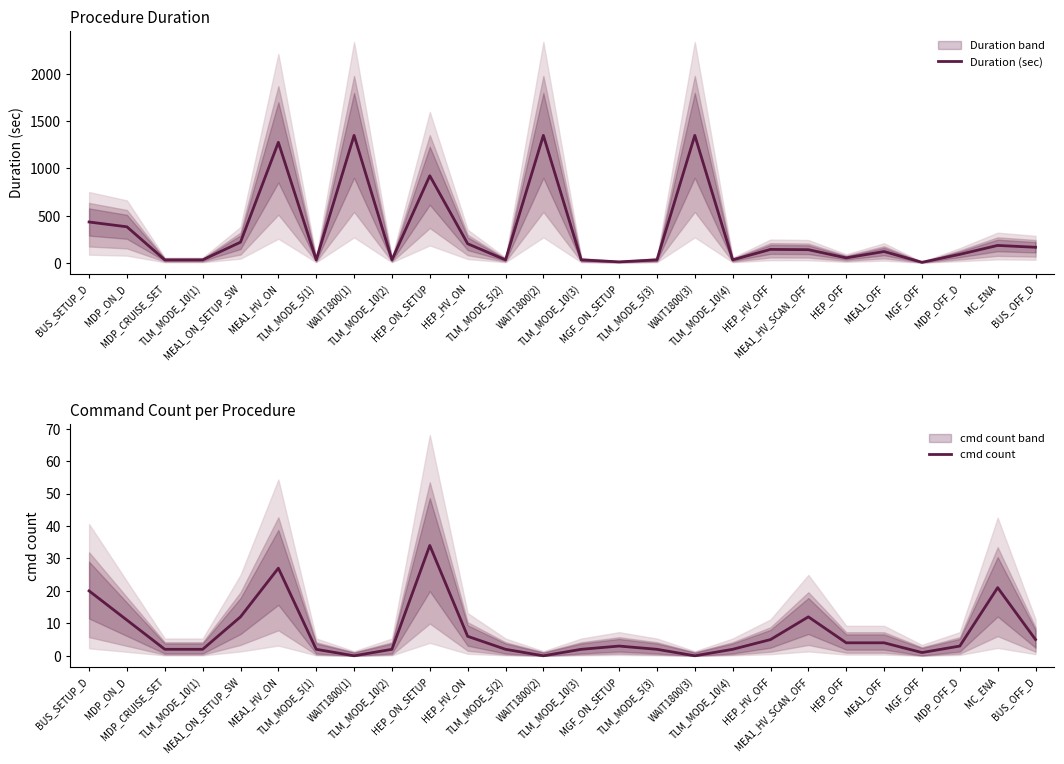

What is the label of the 20th point from the right?

TLM_MODE_5(1)